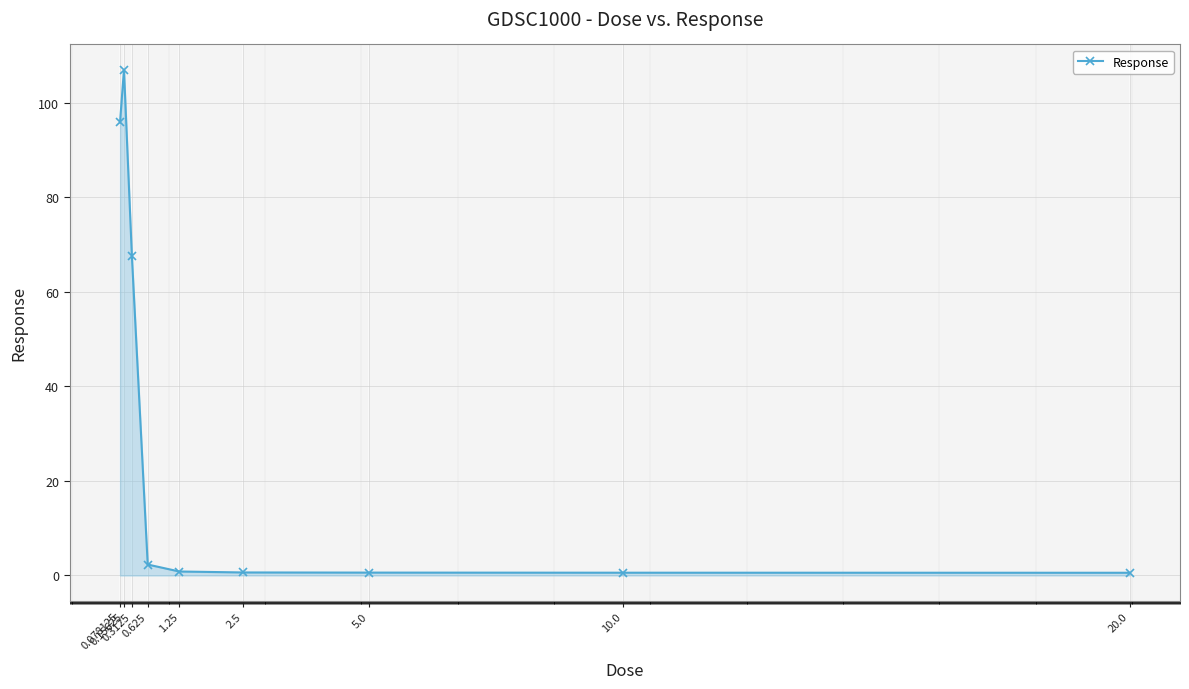

Count the number of categories in the chart.

9